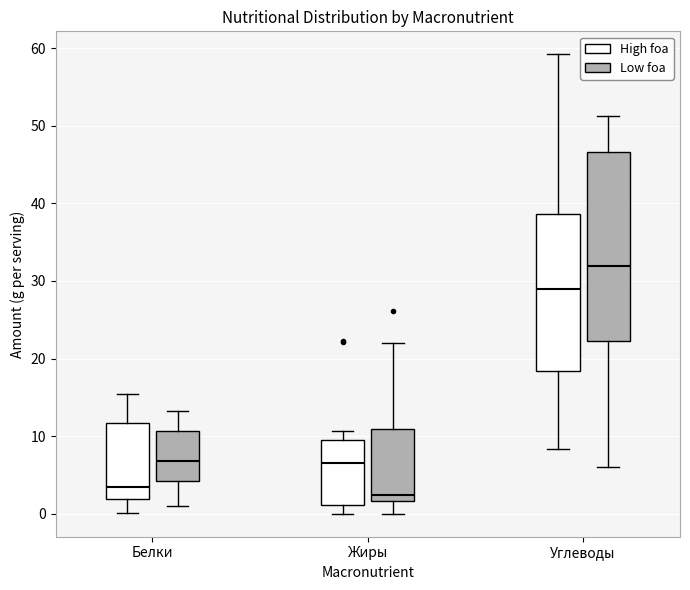

Comparing the boxes themselves (not the whiskers), which one is the tallest?

Углеводы (Low foa)